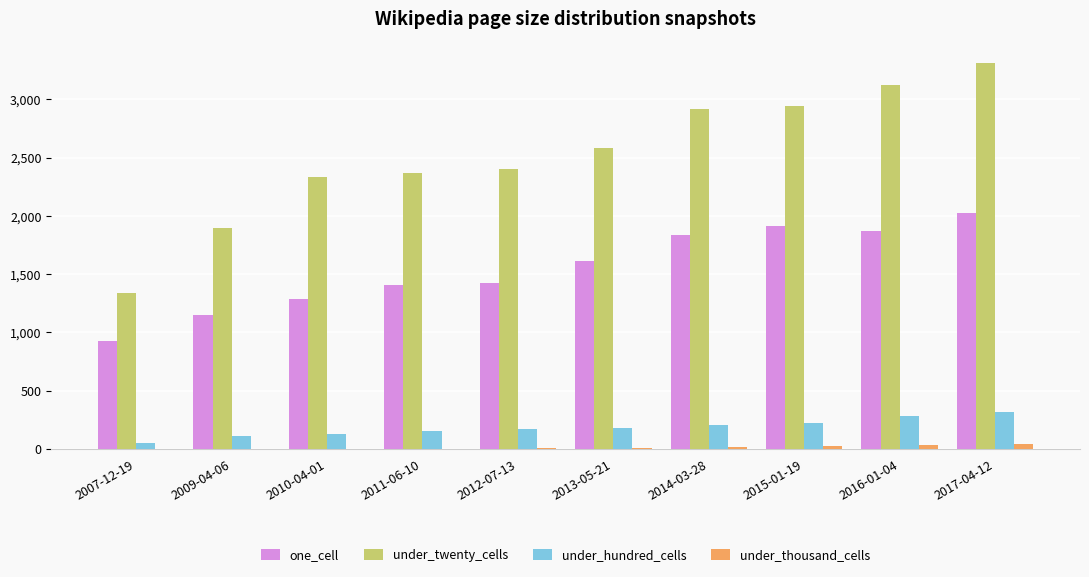

Which category has the highest value across all series?

2017-04-12